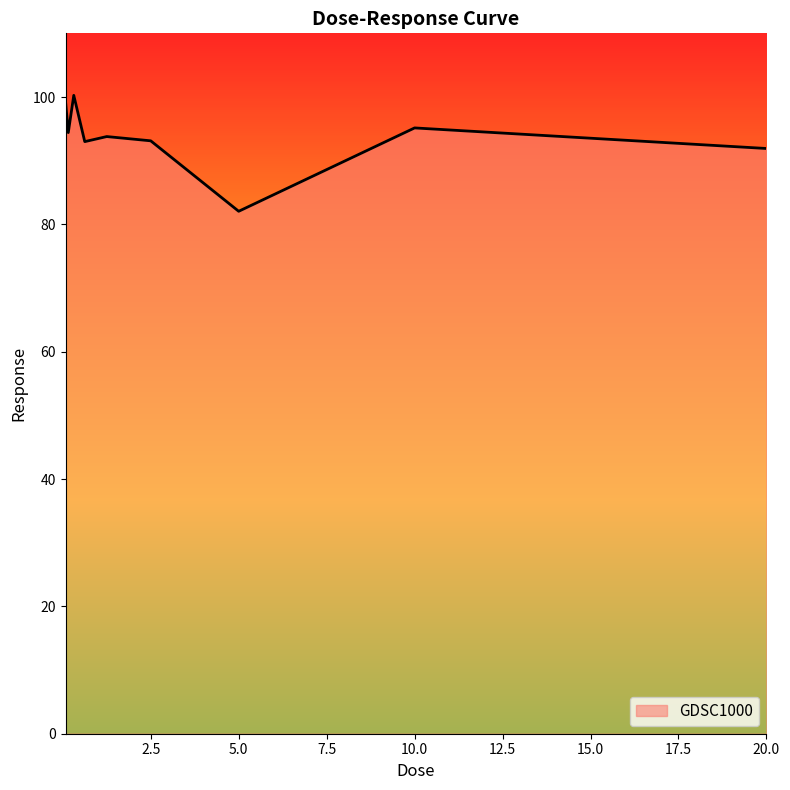

What is the difference between the maximum and minimum values?

18.2